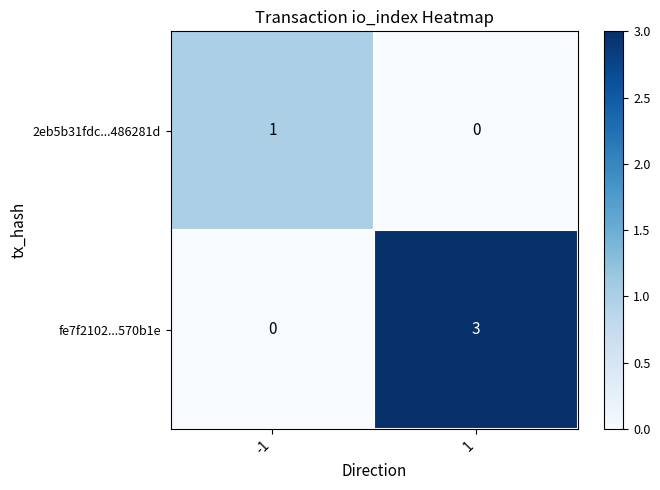

The value of 2eb5b31fdc...486281d at -1 is 1. True or false?

True